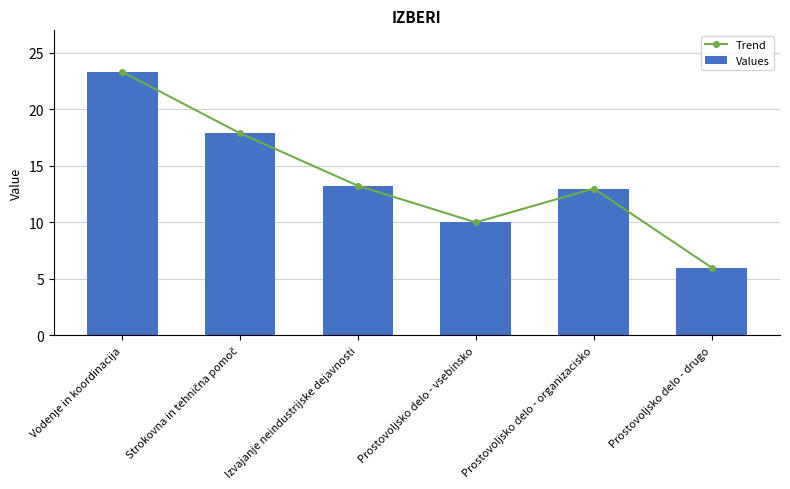

Reading left to right, list all the values displayed in this chart.

Trend: 23.3	17.9	13.2	10.0	13.0	6.0
Values: 23.3	17.9	13.2	10.0	13.0	6.0